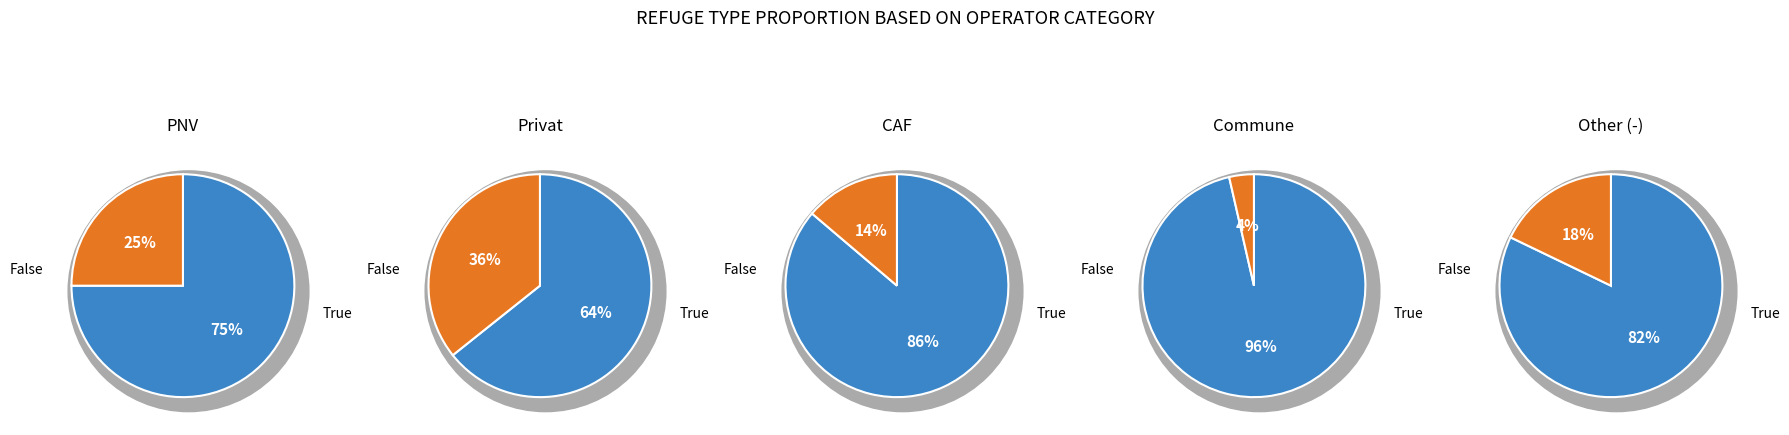

True or false: 7 accounts for 23% of the total.

False